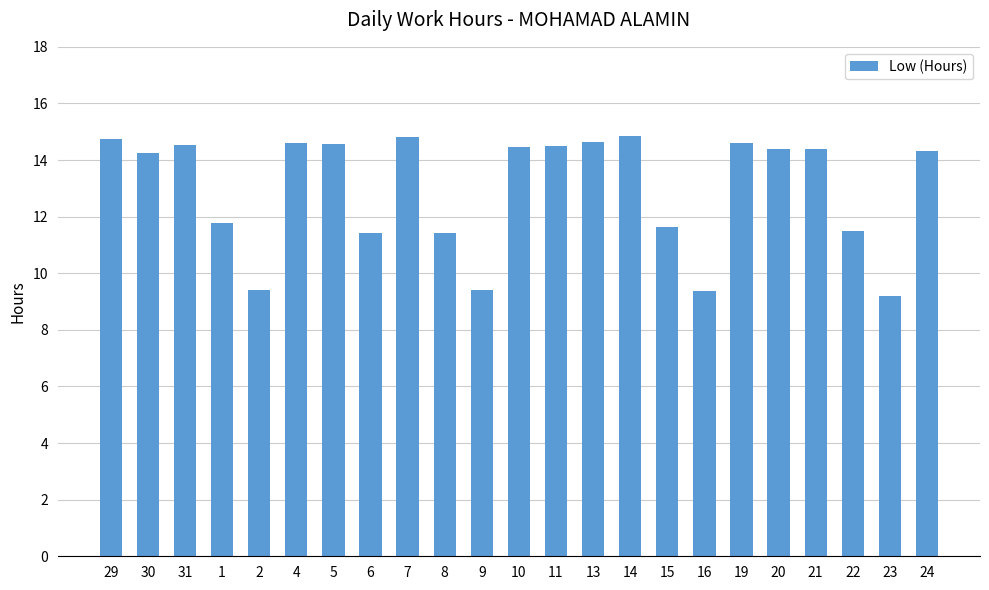

The value at 2 is 14.2. True or false?

False